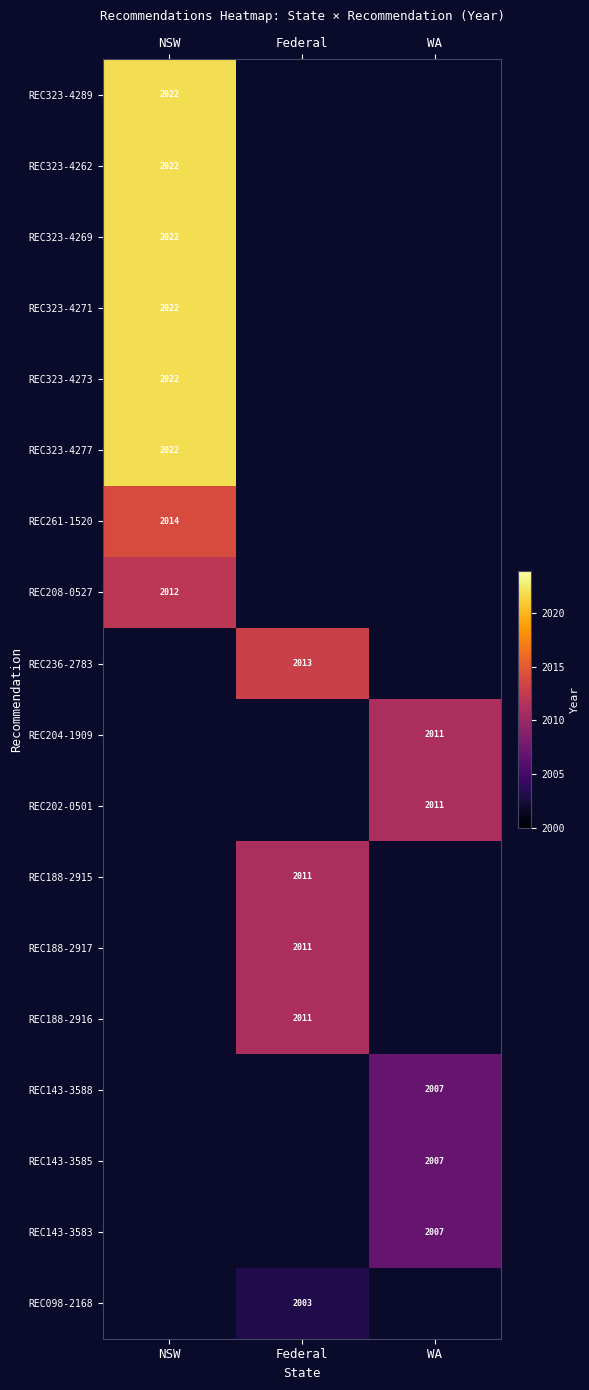

What is the maximum value shown in the chart?

2022.0